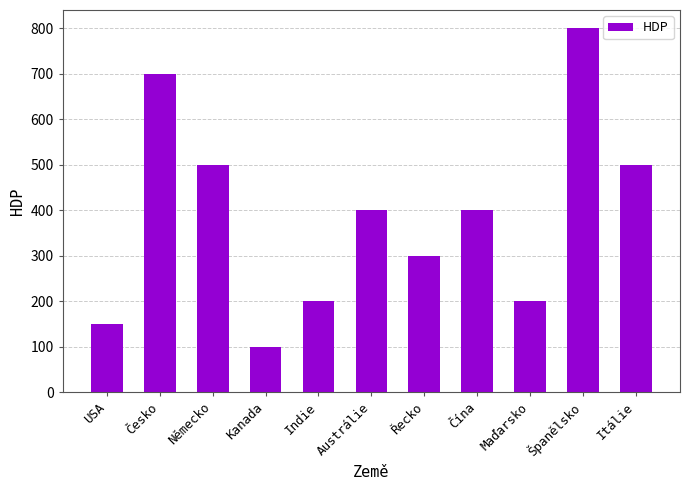

Reading left to right, extract all data points from this chart.

150	700	500	100	200	400	300	400	200	800	500